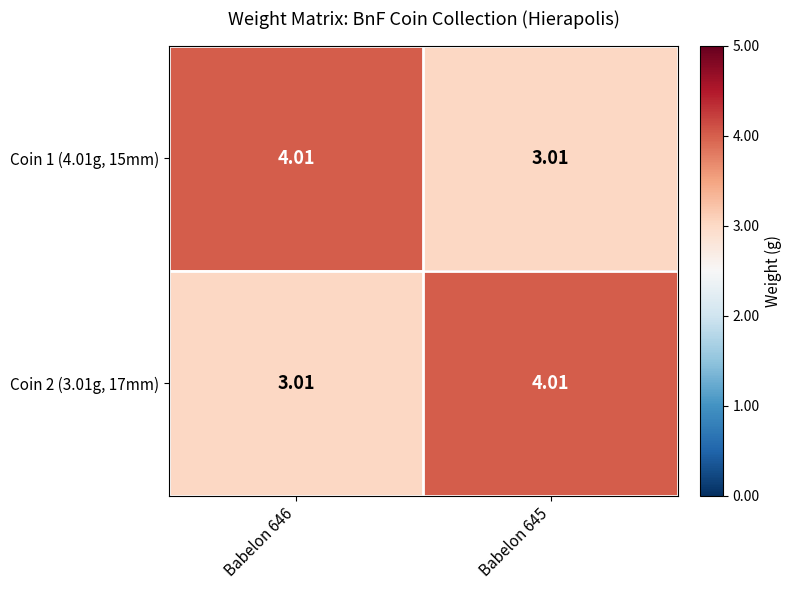

Is the value of Coin 2 (3.01g, 17mm) at Babelon 645 greater than the value of Coin 1 (4.01g, 15mm) at Babelon 645?

Yes